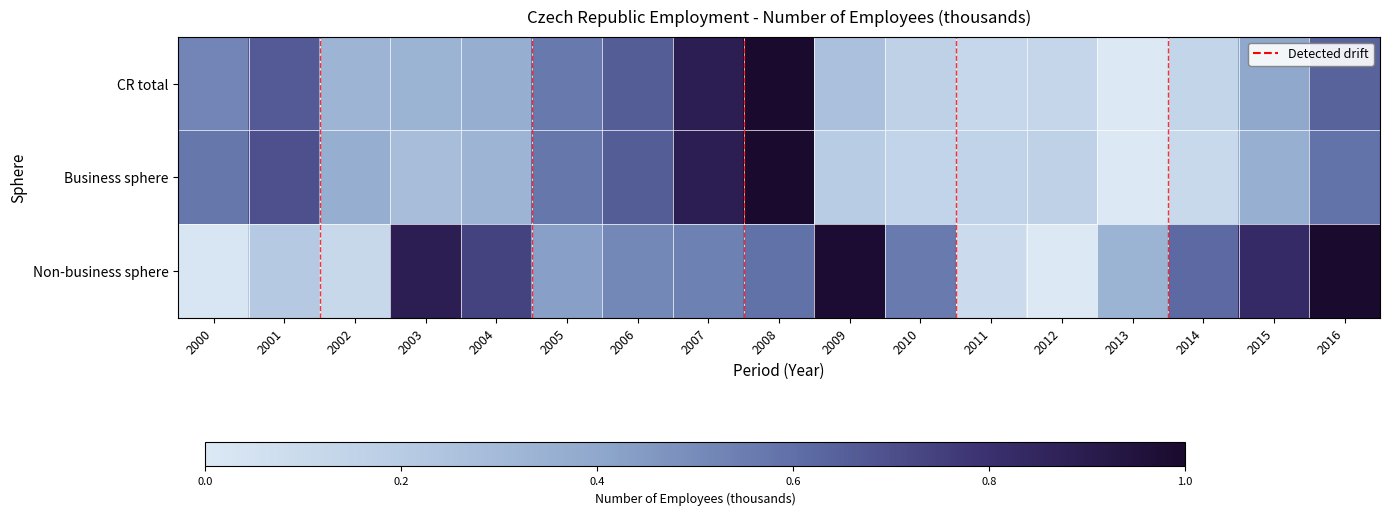

What is the total value across all series at 2007?

2.3